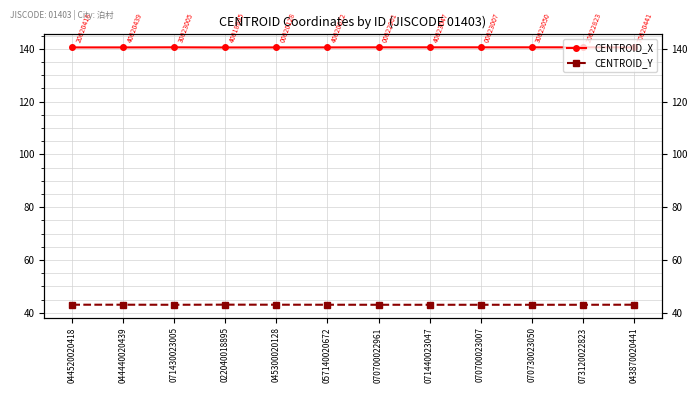

At which category is the sum across all series the highest?

070730023050